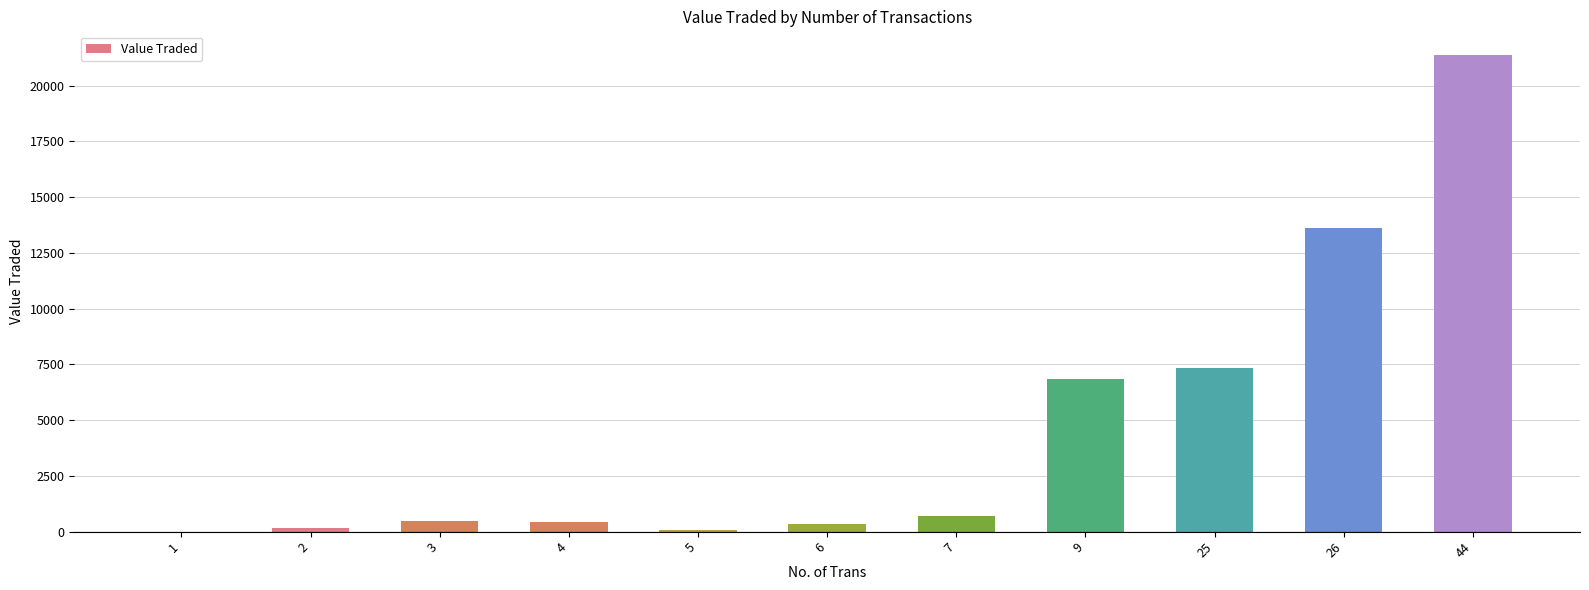

Does the chart contain stacked bars?

No